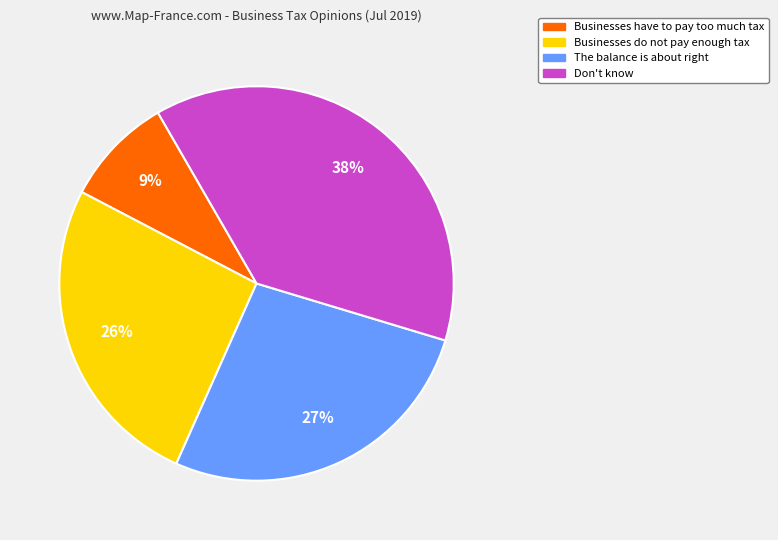

Which category has the smallest portion of the pie?

Businesses have to pay too much tax